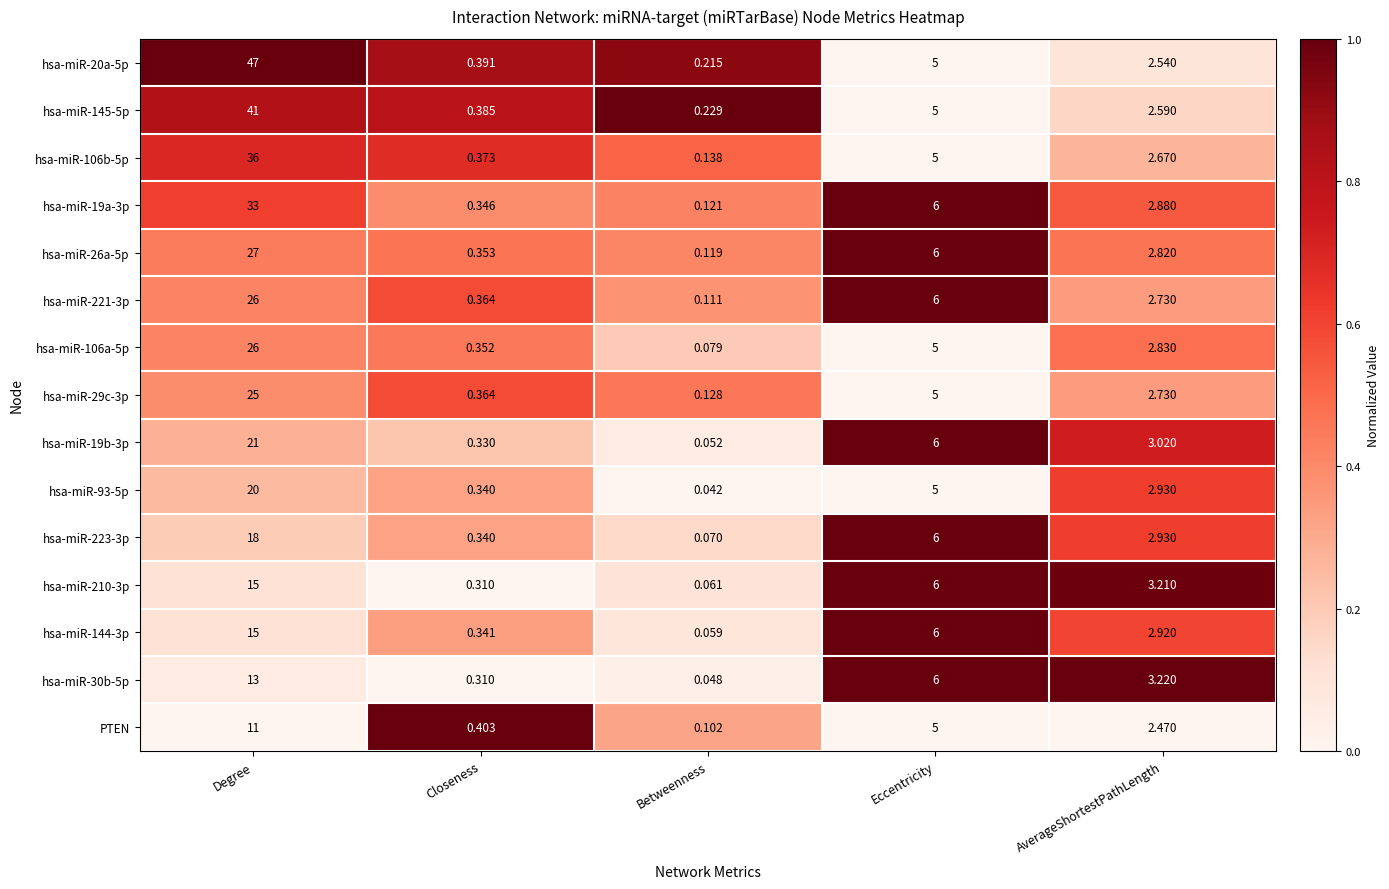

Rank the categories by hsa-miR-93-5p value from lowest to highest.

Betweenness, Closeness, AverageShortestPathLength, Eccentricity, Degree